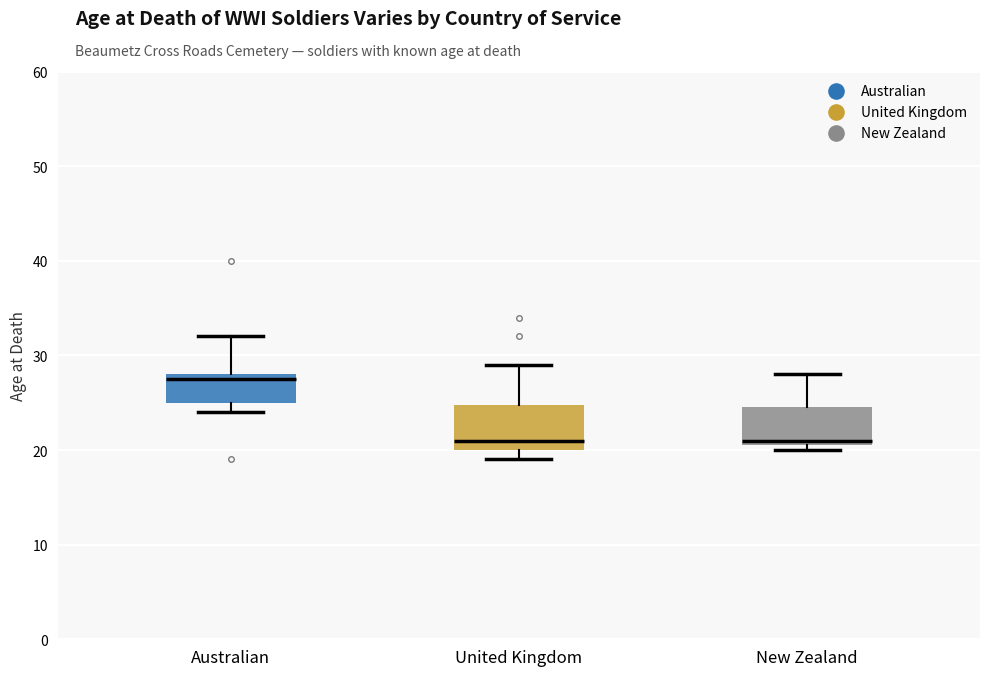

Reading left to right, transcribe this box plot: for each box, give where its median line is, the range the box spans, and where its two whiskers end, as read against the y-axis. The values are not printed on the chart, so give them approximately, as read against the axis.

Australian: median 28 (just below the box's upper edge), box 25 to 28, whiskers 24 to 32
United Kingdom: median 21, box 20 to 25, whiskers 19 to 29
New Zealand: median 21 (just above the box's lower edge), box 21 to 25, whiskers 20 to 28